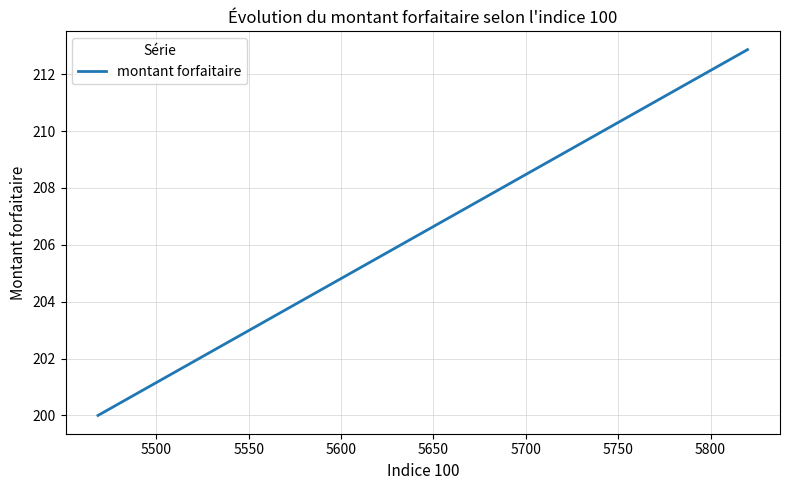

Is this an area chart (filled region under the line)?

No